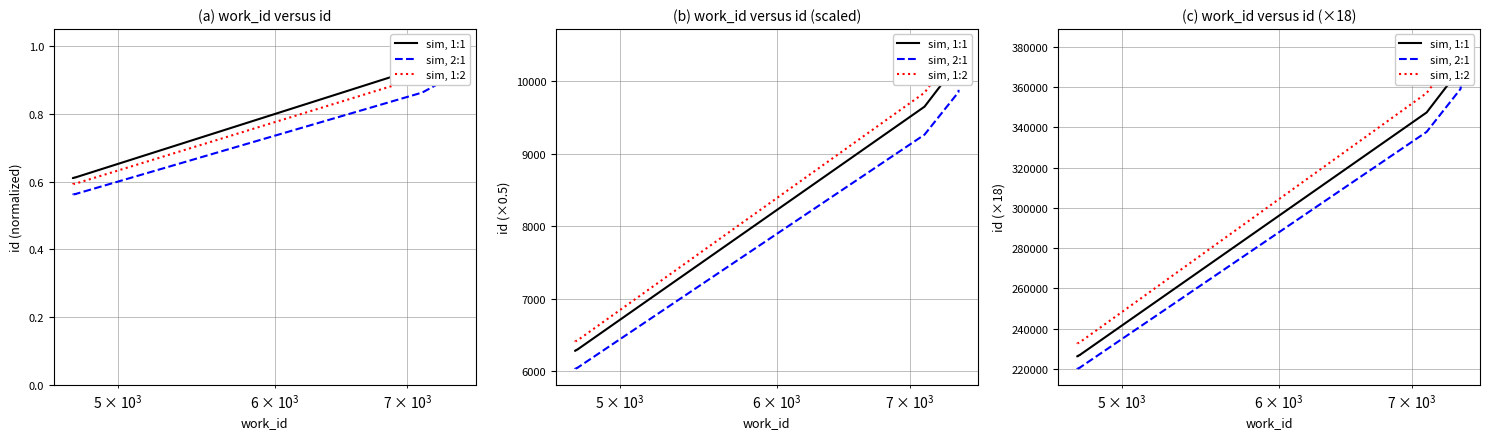

Is the value of sim, 1:2 at 4 greater than the value of sim, 2:1 at 6?

No